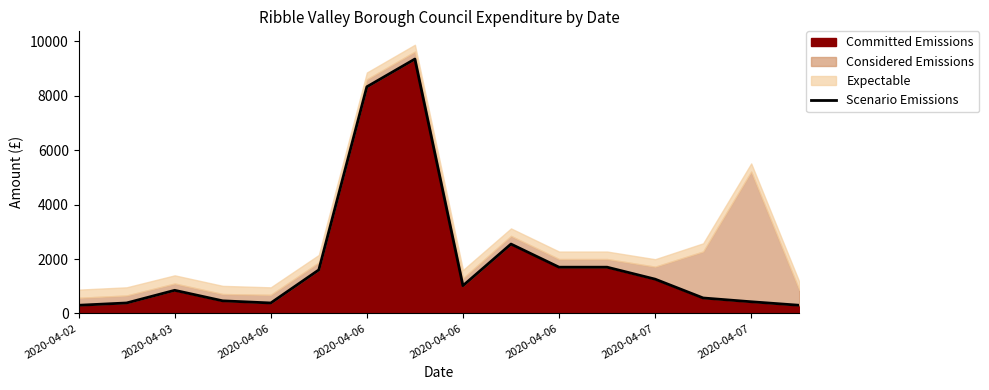

True or false: the data has more than 1 interior local peaks.

True